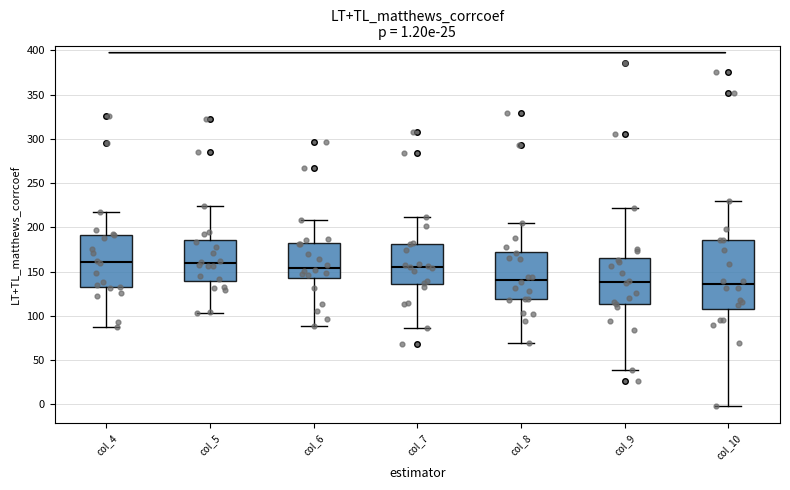

Comparing the boxes themselves (not the whiskers), which one is the tallest?

col_10